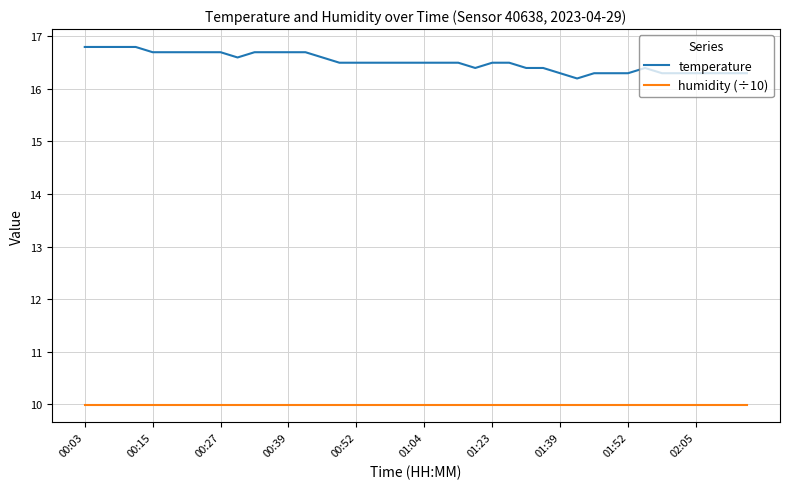

What is the difference between the maximum and minimum values in the temperature series?

0.6